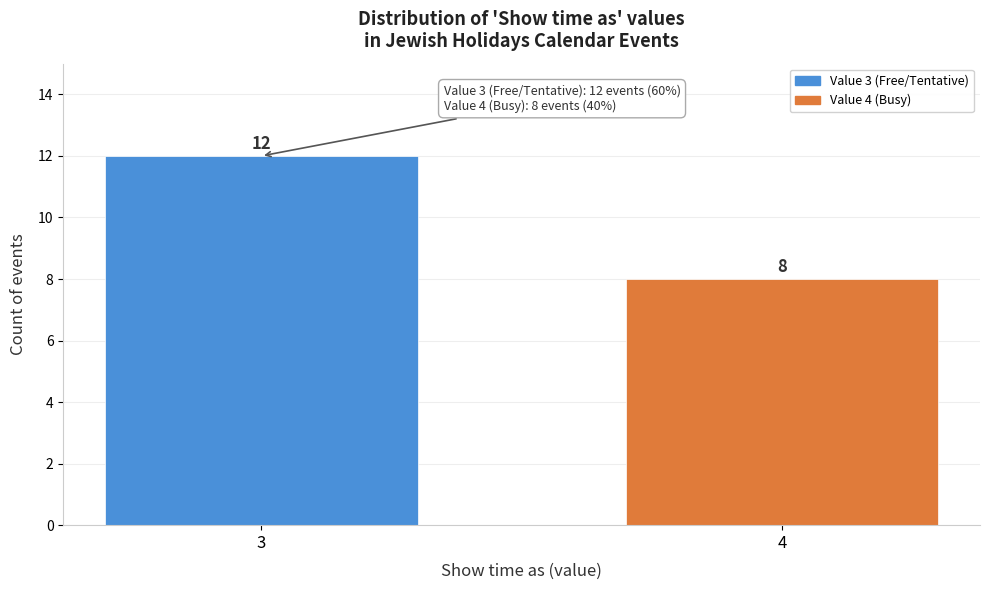

Reading right to left, transcribe all the data shown in this chart.

8	12